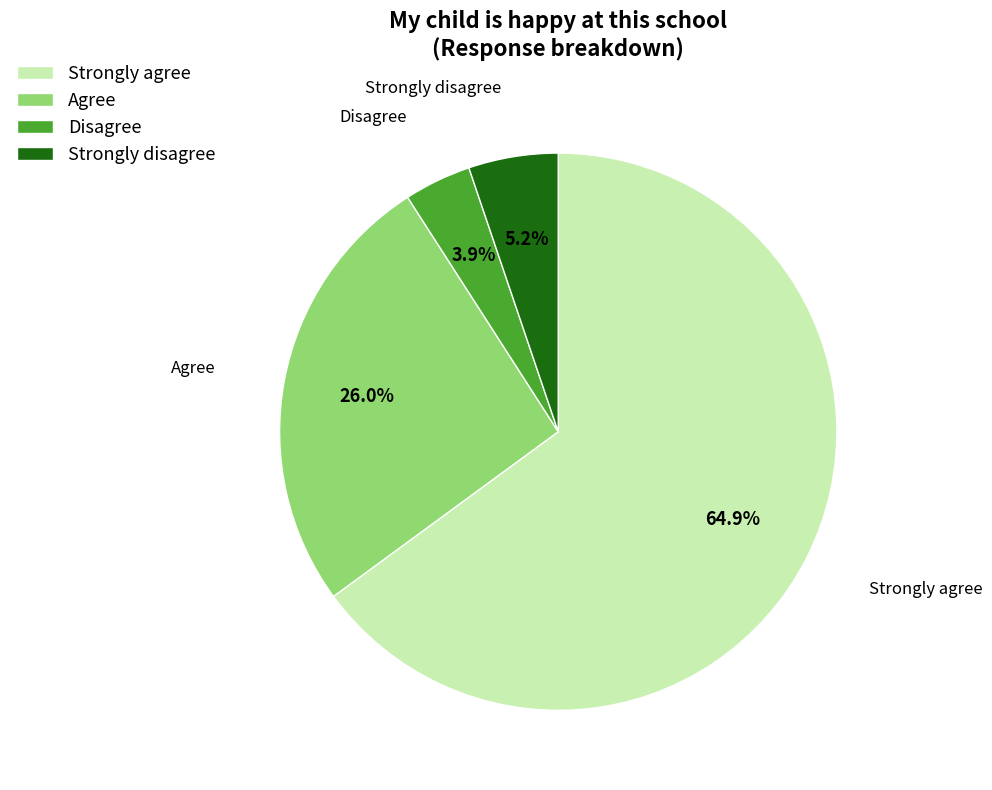

Which slice represents more than half of the pie?

Strongly agree